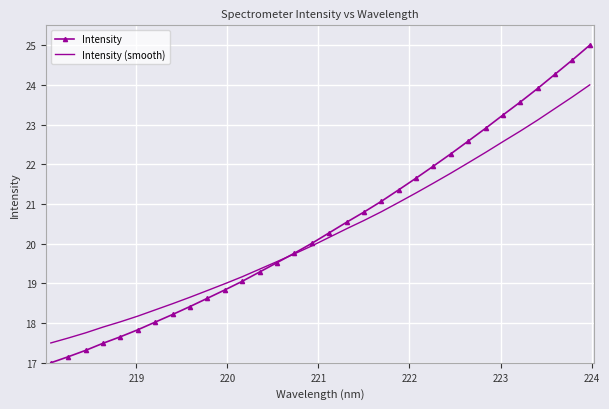

Rank the series by their maximum value, from highest to lowest.

Intensity, Intensity (smooth)